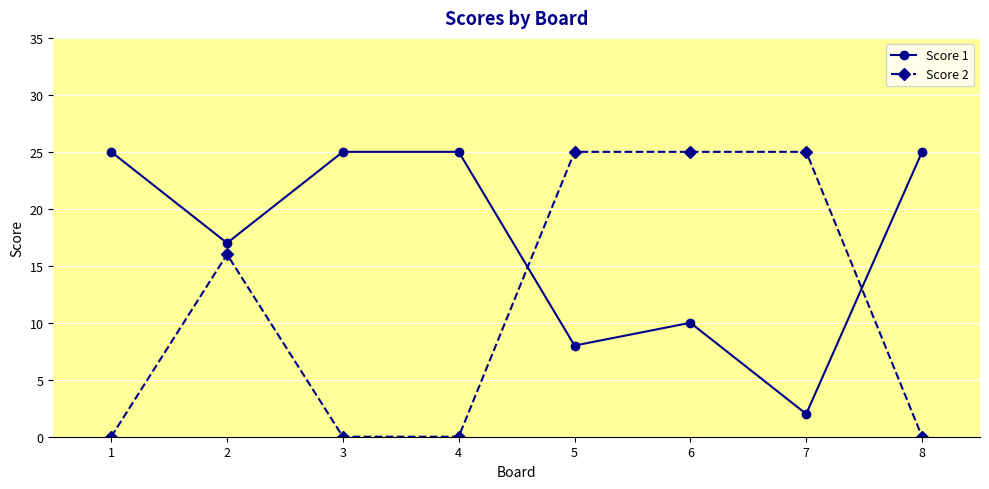

Where is the first local minimum for Score 1?

2